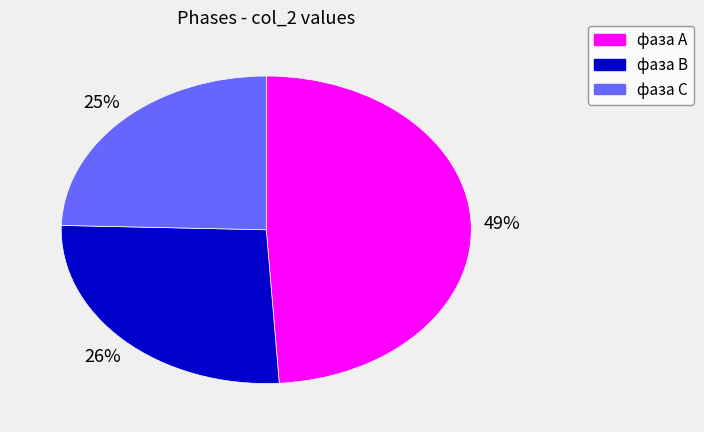

Which category has the biggest portion of the pie?

фаза А